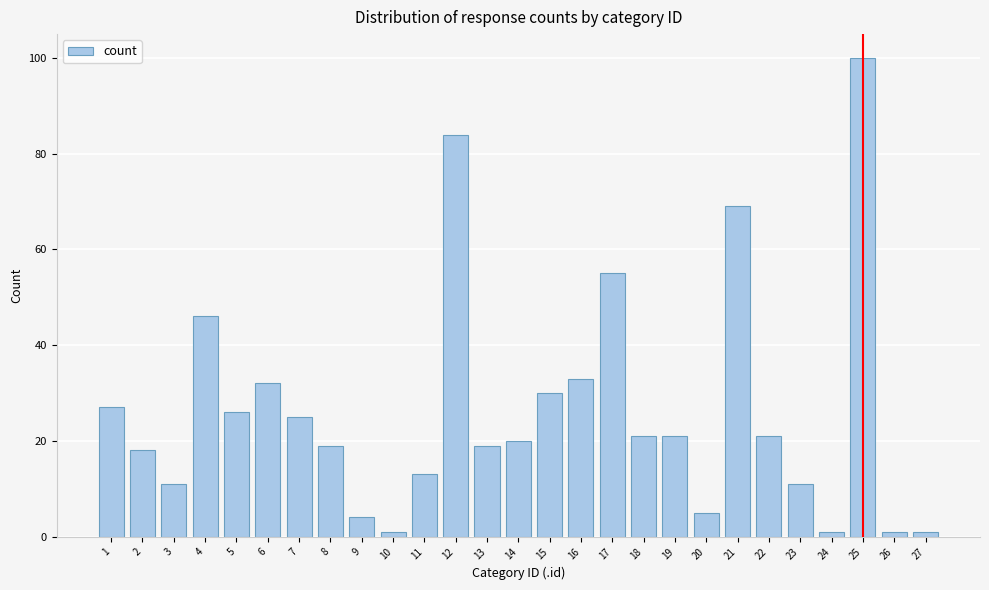

Reading right to left, extract all data points from this chart.

1	1	100	1	11	21	69	5	21	21	55	33	30	20	19	84	13	1	4	19	25	32	26	46	11	18	27